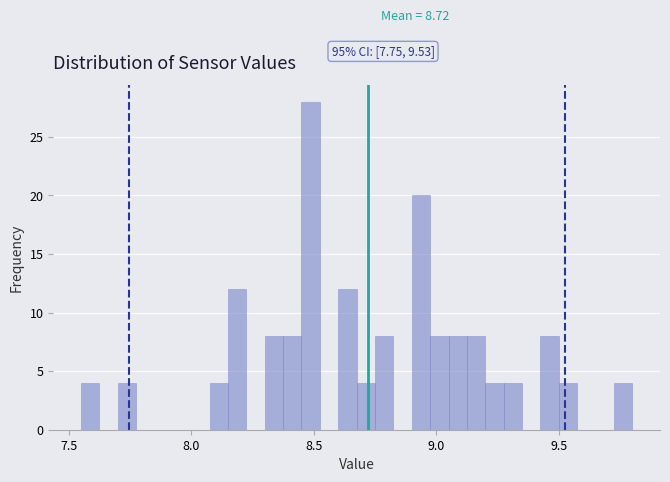

Read against the x-axis, roughly where is the centre of the tallest bar?

8.50